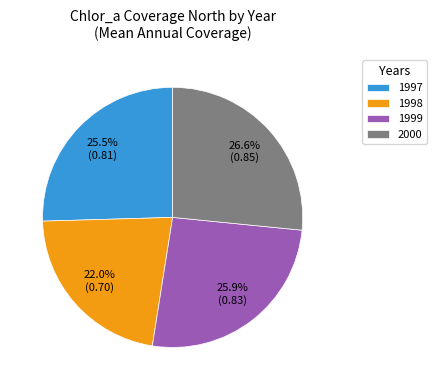

How many slices are in this pie chart?

4